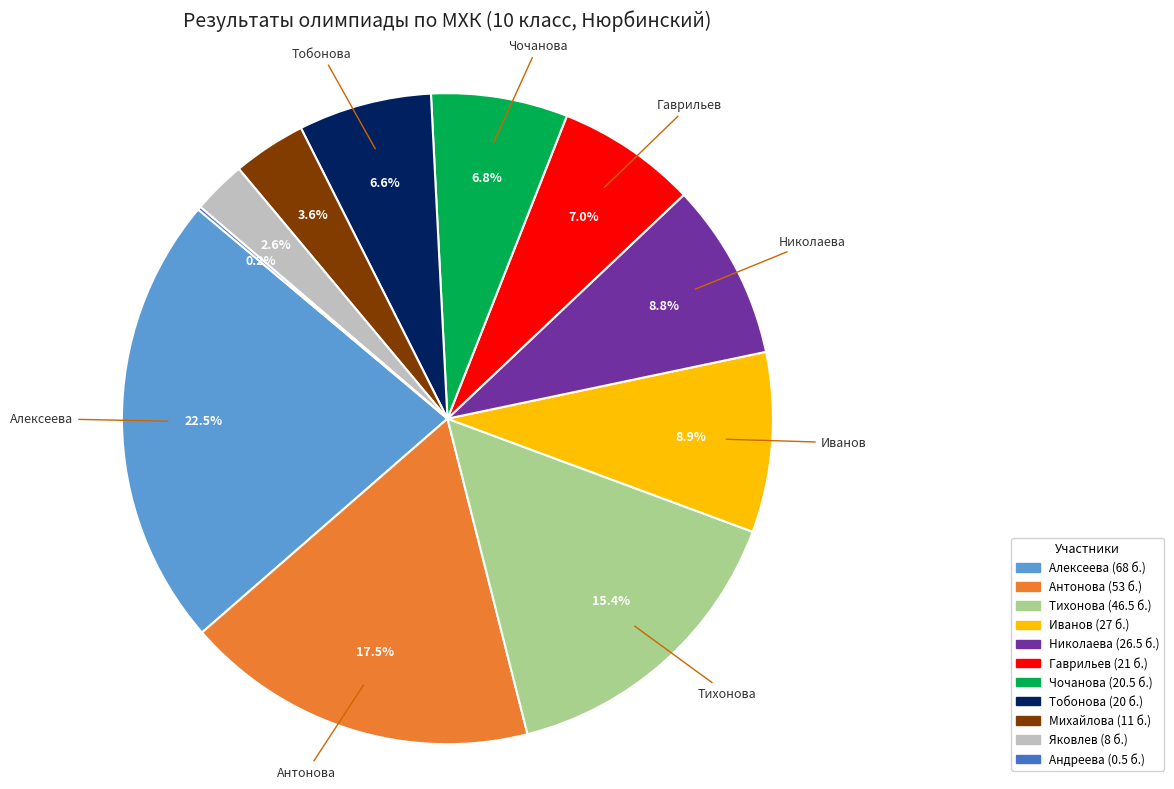

Does any single category account for the majority?

No